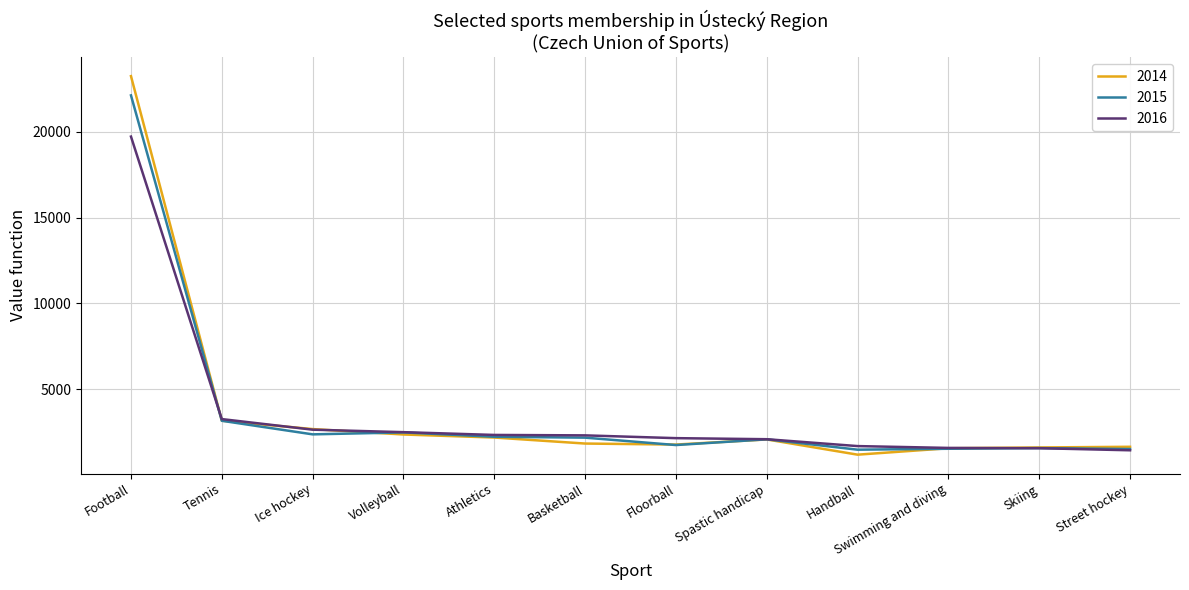

True or false: 2016 has a value of 3115 at Spastic handicap.

False